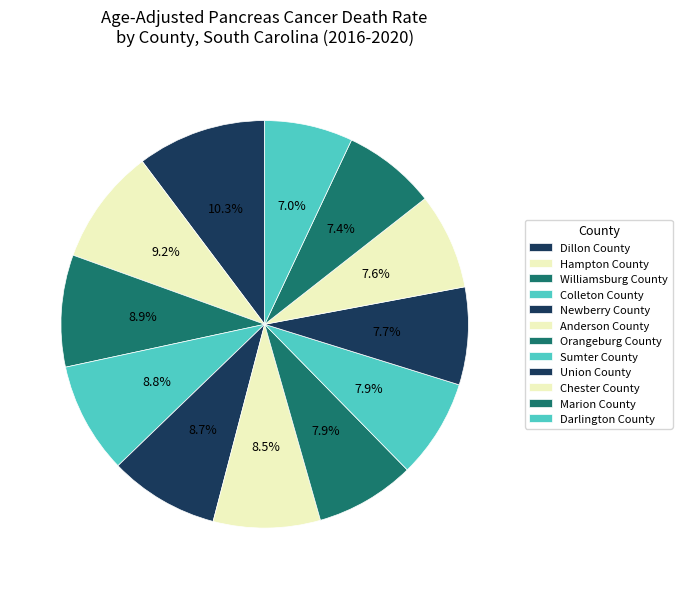

Is Williamsburg County the majority of the pie?

No